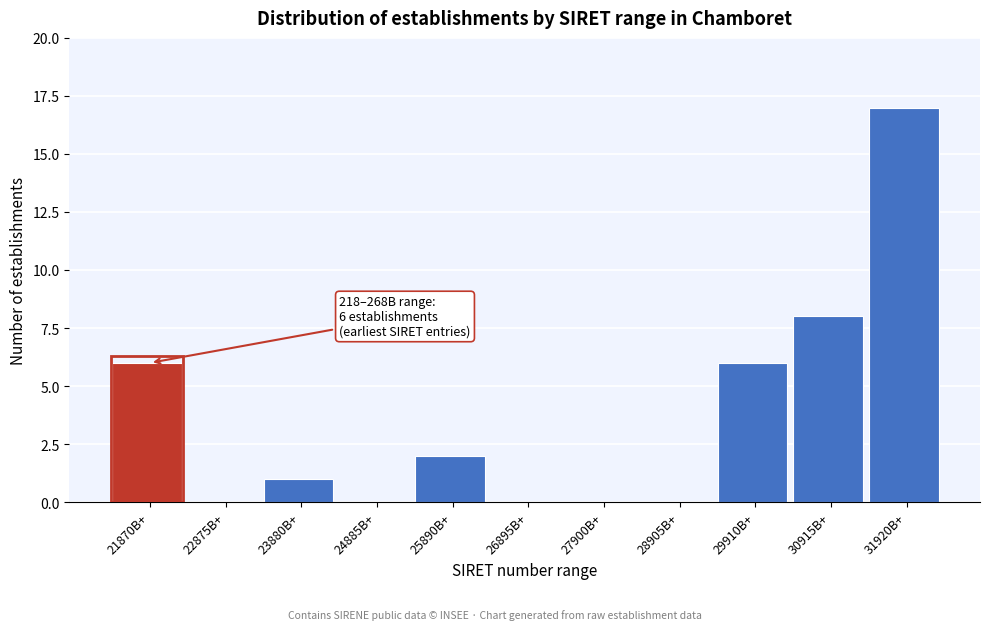

Reading left to right, transcribe all the data shown in this chart.

21870B+=6	22875B+=0	23880B+=1	24885B+=0	25890B+=2	26895B+=0	27900B+=0	28905B+=0	29910B+=6	30915B+=8	31920B+=17